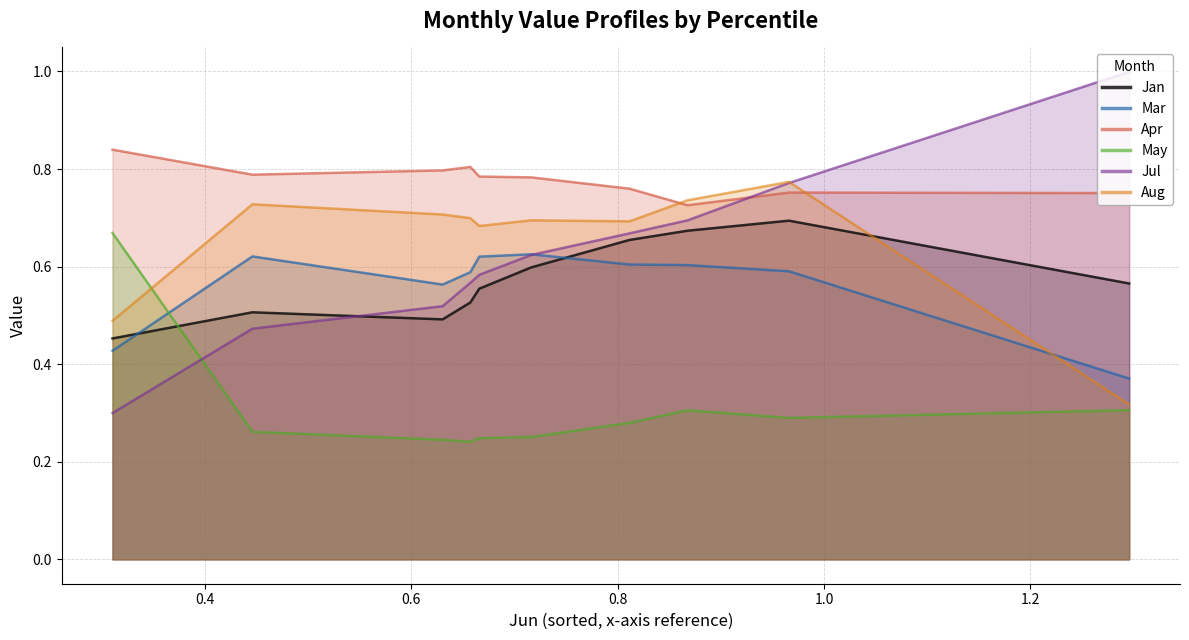

Which series has the largest total across all categories?

Apr